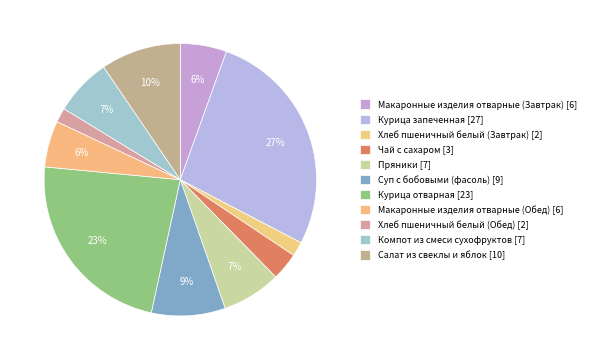

How much of the chart is everything except Хлеб пшеничный белый (Обед)?

98.3%